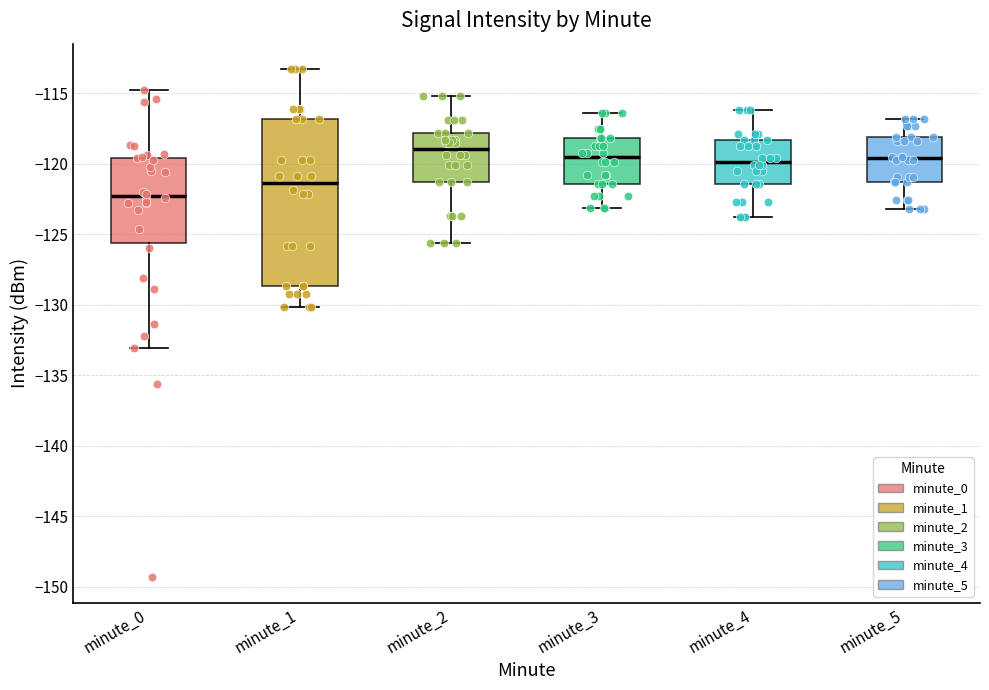

Which box is the tallest, from its lower edge to its upper edge?

minute_1